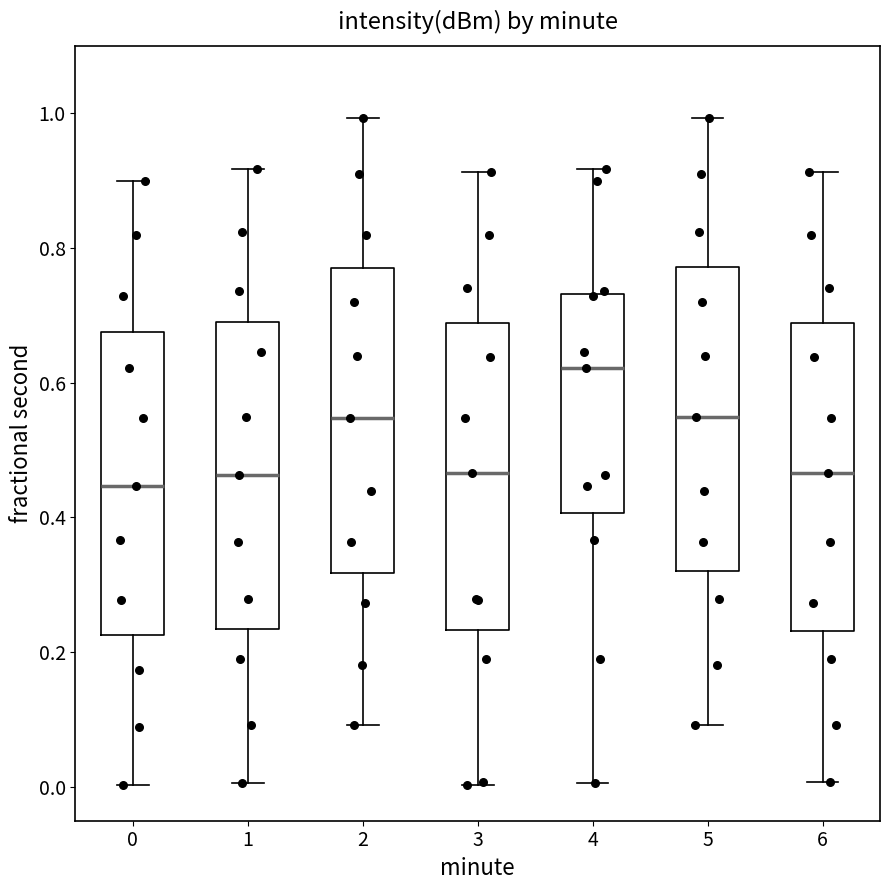

Reading left to right, transcribe this box plot: for each box, give where its median line is, the range the box spans, and where its two whiskers end, as read against the y-axis. The values are not printed on the chart, so give them approximately, as read against the axis.

0: median 0.44, box 0.22 to 0.68, whiskers 0.00 to 0.90
1: median 0.46, box 0.24 to 0.70, whiskers 0.00 to 0.92
2: median 0.54, box 0.32 to 0.78, whiskers 0.10 to 1.00
3: median 0.46, box 0.24 to 0.68, whiskers 0.00 to 0.92
4: median 0.62, box 0.40 to 0.74, whiskers 0.00 to 0.92
5: median 0.54, box 0.32 to 0.78, whiskers 0.10 to 1.00
6: median 0.46, box 0.24 to 0.68, whiskers 0.00 to 0.92